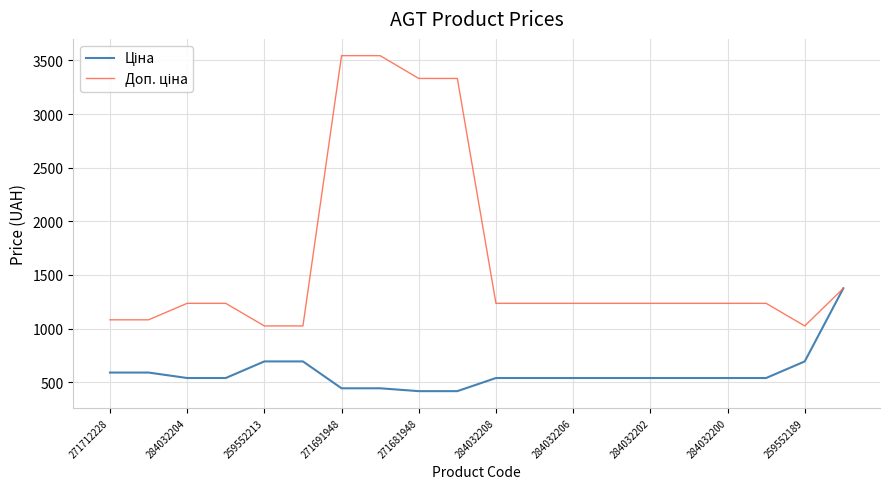

What is the minimum value shown in the chart?

416.6